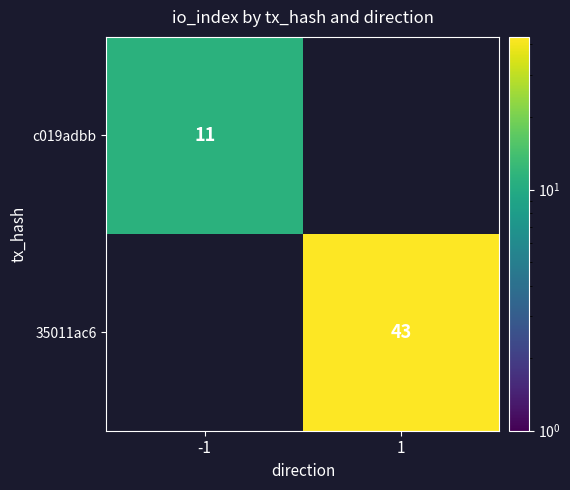

Is it true that 35011ac6 equals 74 at 1?

False